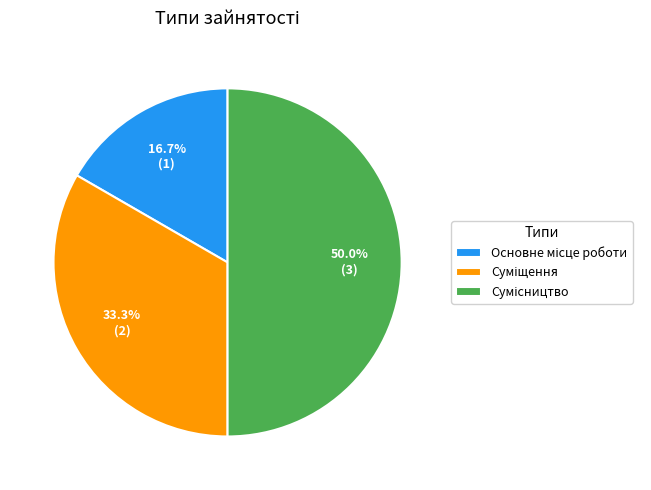

Count the number of slices in the pie.

3